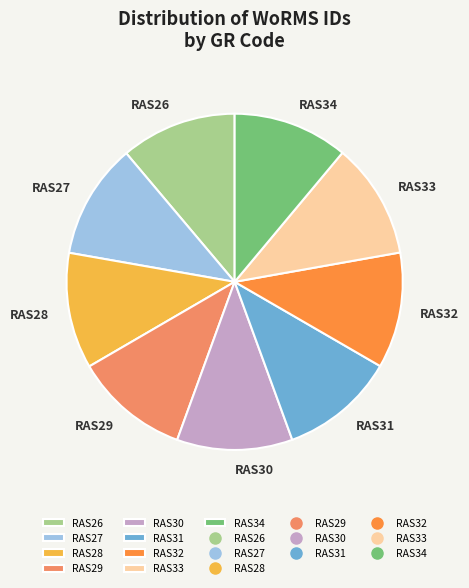

Is it true that RAS32 is 11% of the pie?

True